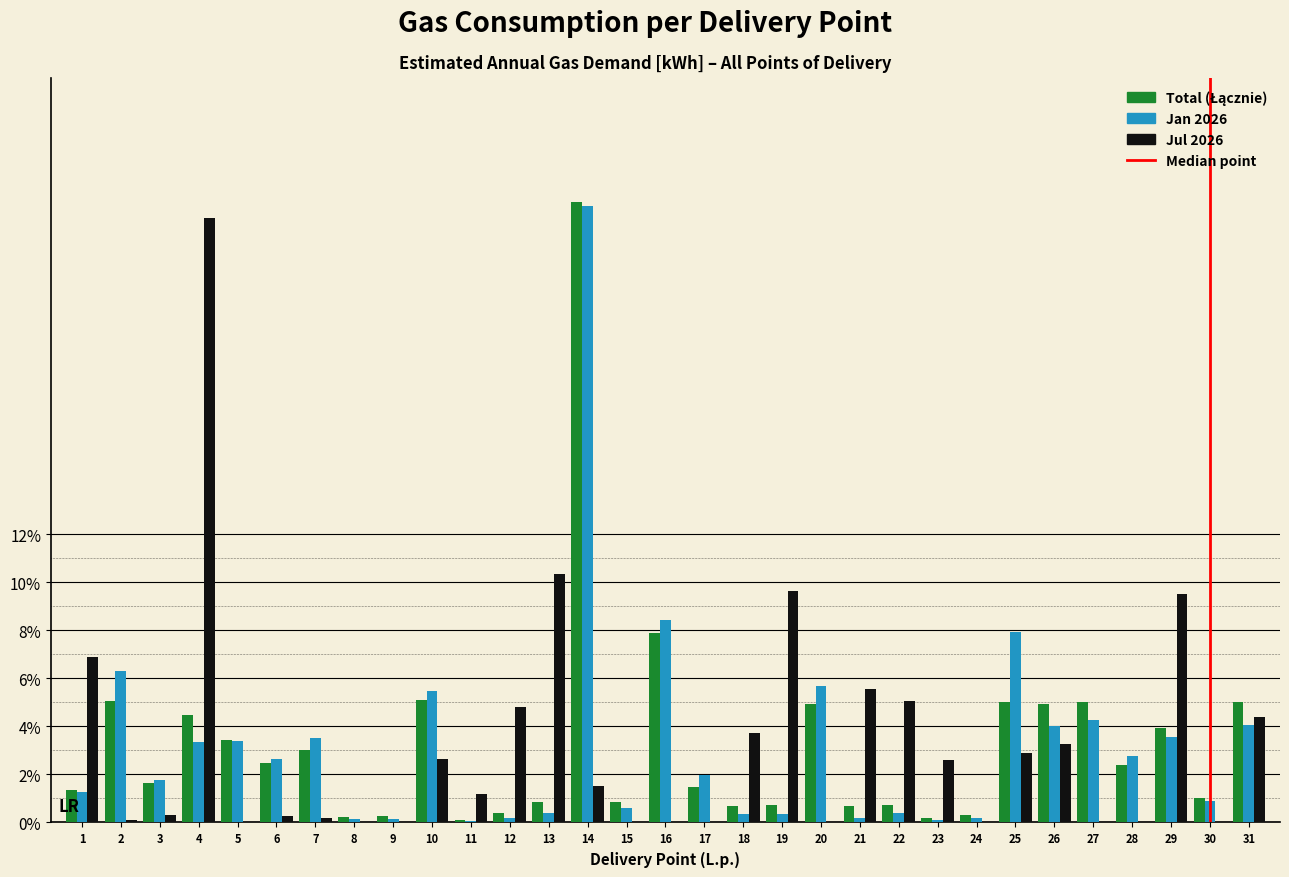

True or false: Jul 2026 has a value of 0.3 at 3.

True